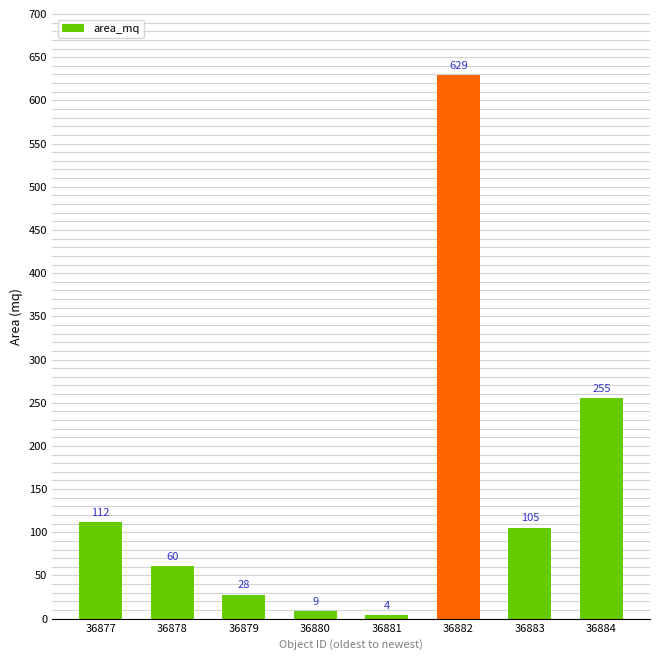

List the labels in order of value, smallest first.

36881, 36880, 36879, 36878, 36883, 36877, 36884, 36882